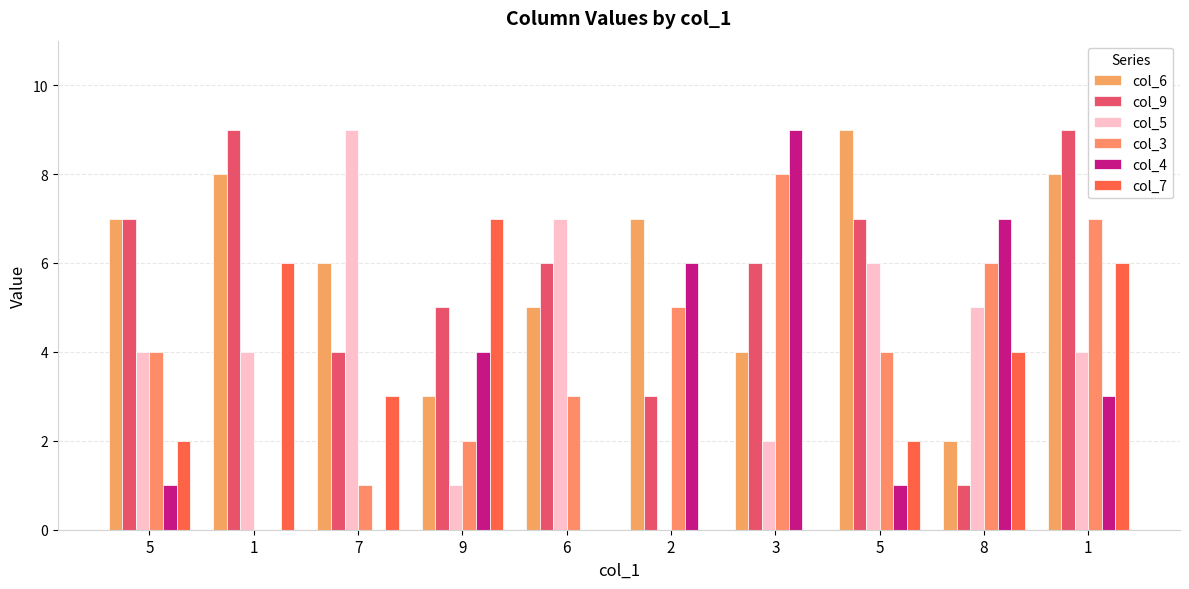

What is the value of the col_6 bar at the 4th from the left?

3